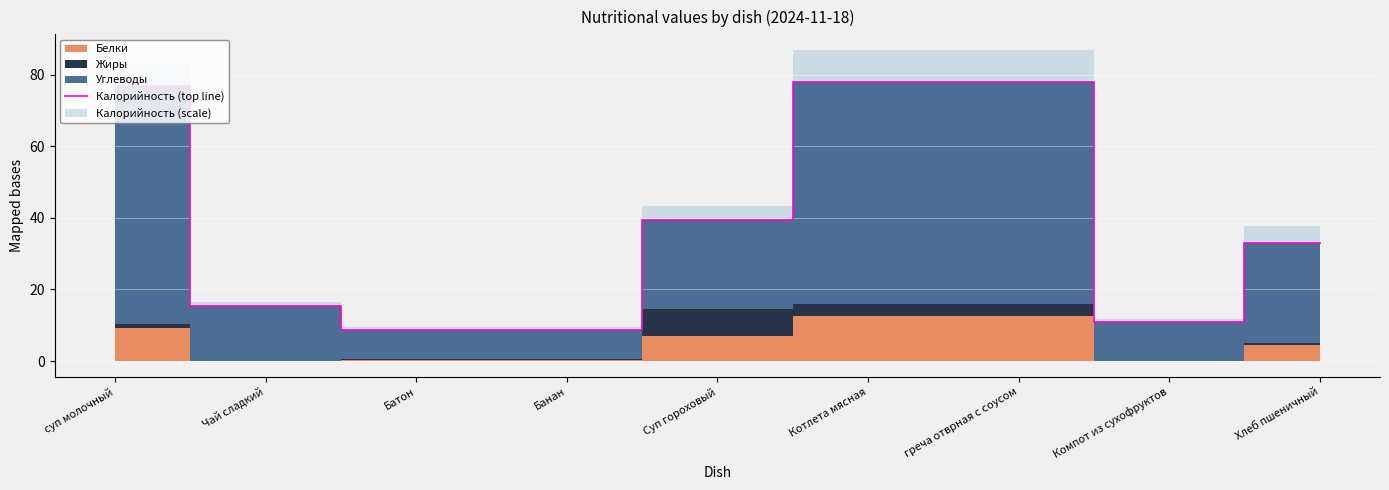

What is the label of the 6th point from the left?

Котлета мясная